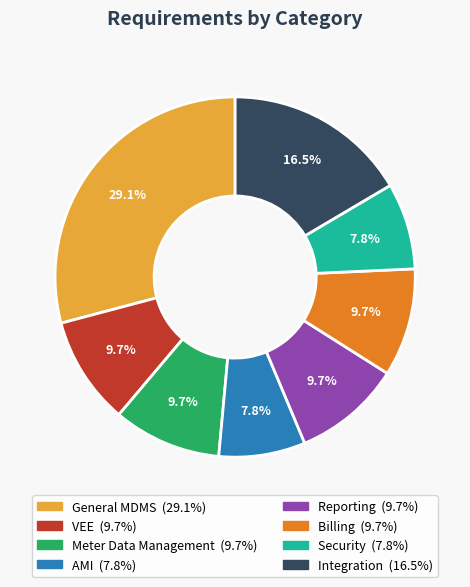

To the nearest percent, what is the average slice percentage?

12%